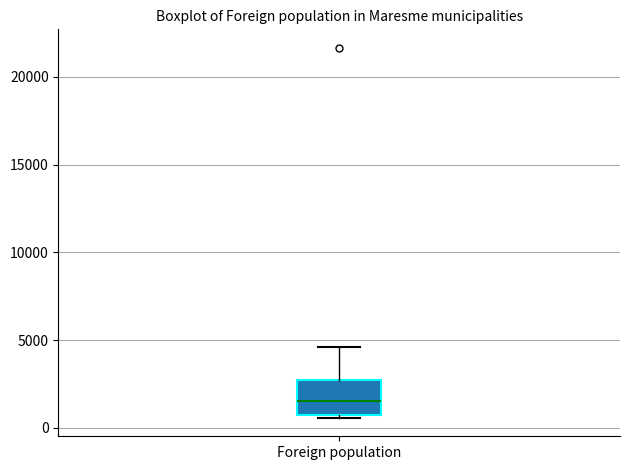

Where does the median line of the box for Foreign population sit on the y-axis? The values are not printed on the chart, so give them approximately, as read against the axis.

1500